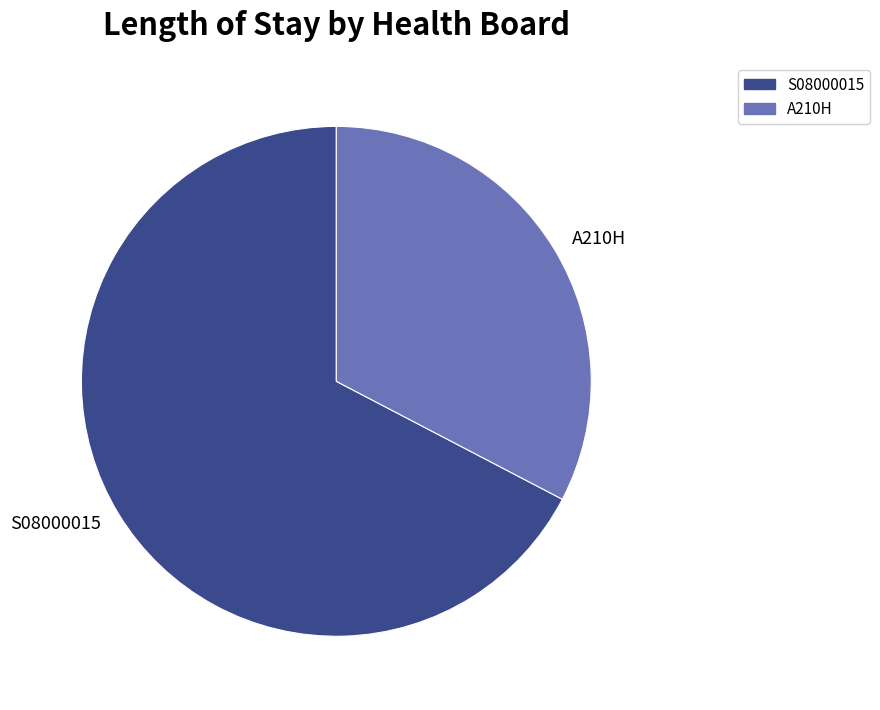

Is it true that S08000015 is 13% of the pie?

False